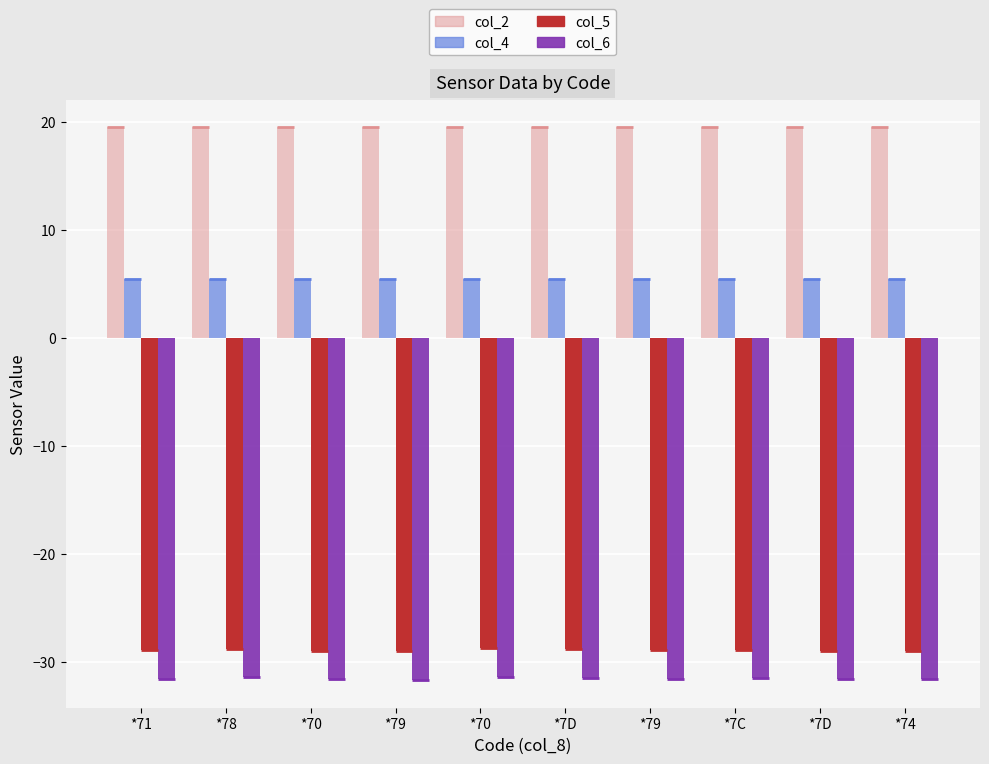

What is the difference between the maximum and minimum values in the col_6 series?

0.3